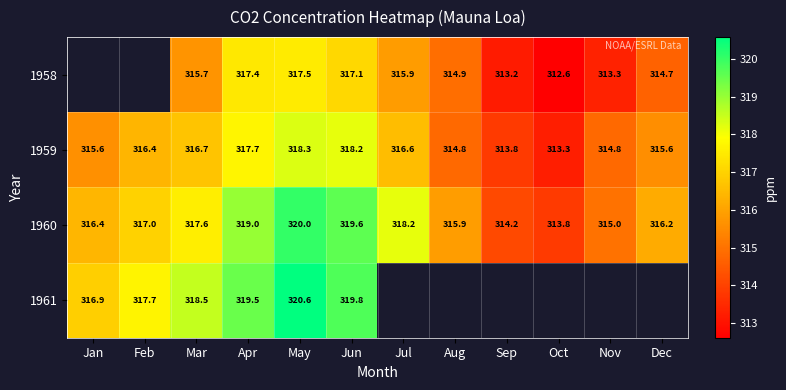

Rank the categories by 1960 value from lowest to highest.

Oct, Sep, Nov, Aug, Dec, Jan, Feb, Mar, Jul, Apr, Jun, May